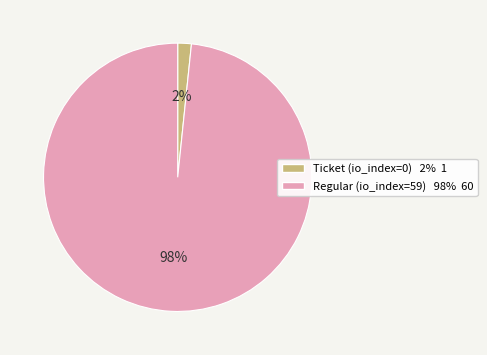

Is the sum of Ticket (io_index=0) and Regular (io_index=59) greater than half?

Yes